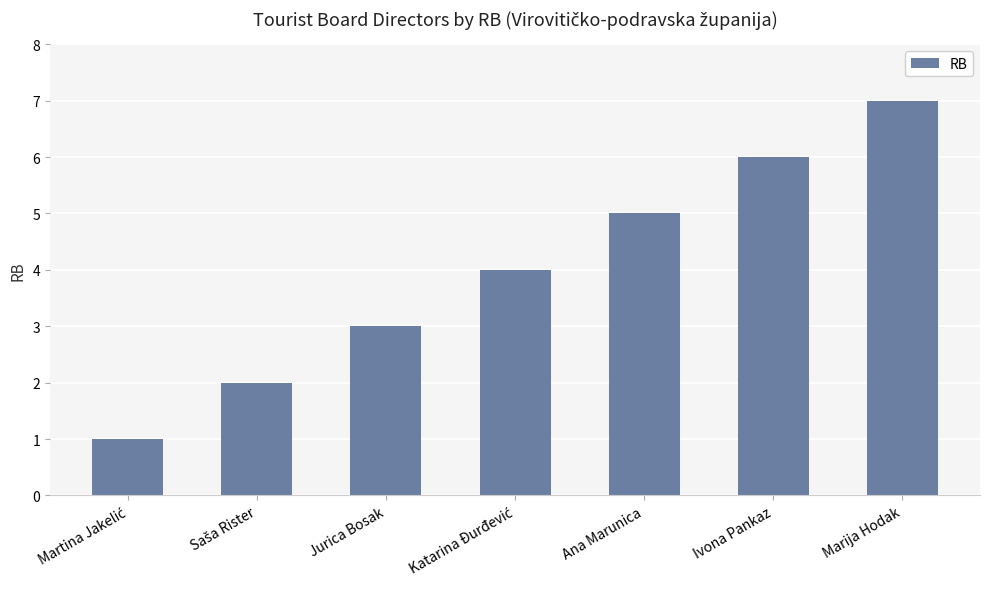

How many data points are less than 4?

3